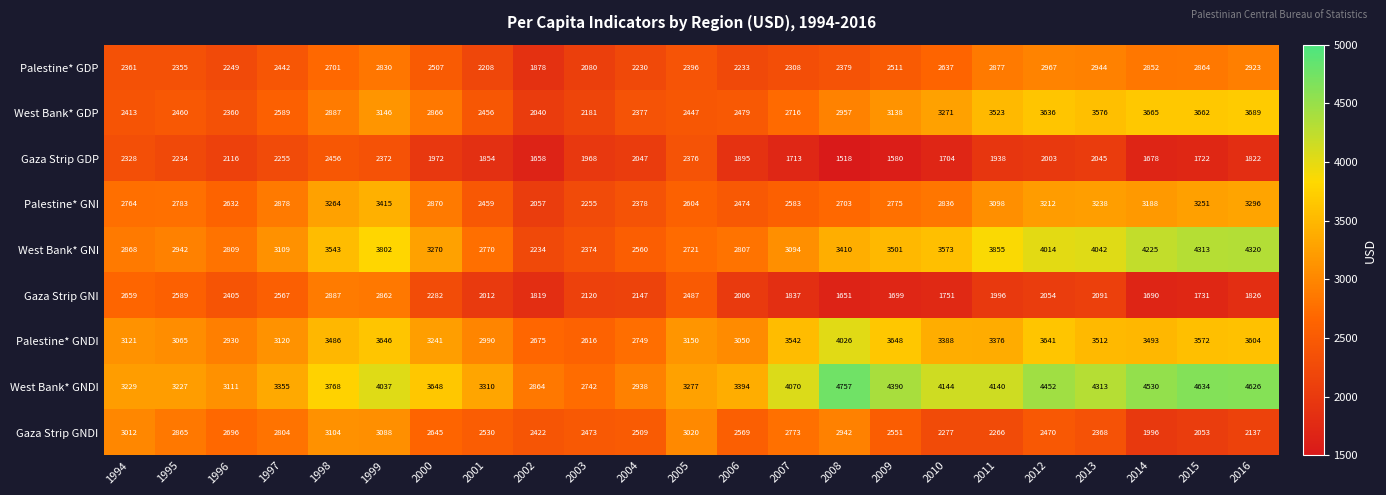

Rank the series at 2015 from lowest to highest value.

Gaza Strip GDP, Gaza Strip GNI, Gaza Strip GNDI, Palestine* GDP, Palestine* GNI, Palestine* GNDI, West Bank* GDP, West Bank* GNI, West Bank* GNDI